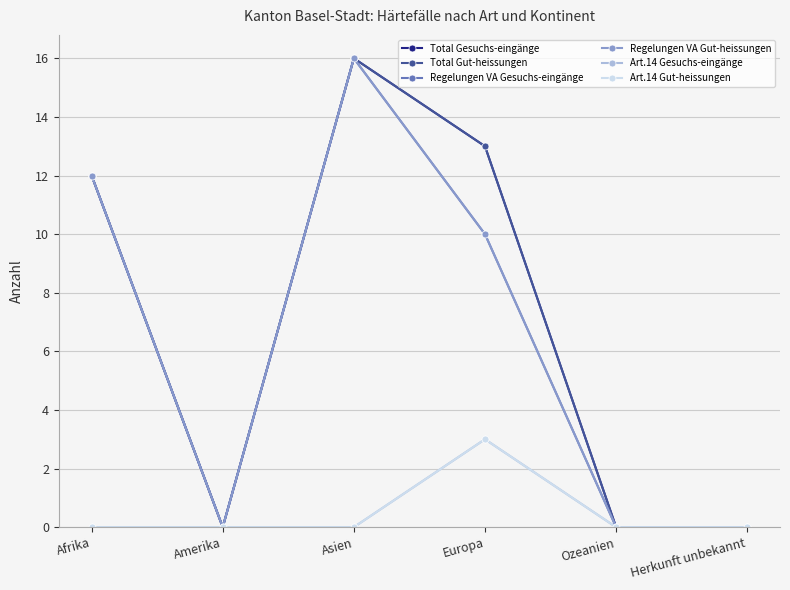

Between Ozeanien and Europa, which is larger?

Europa